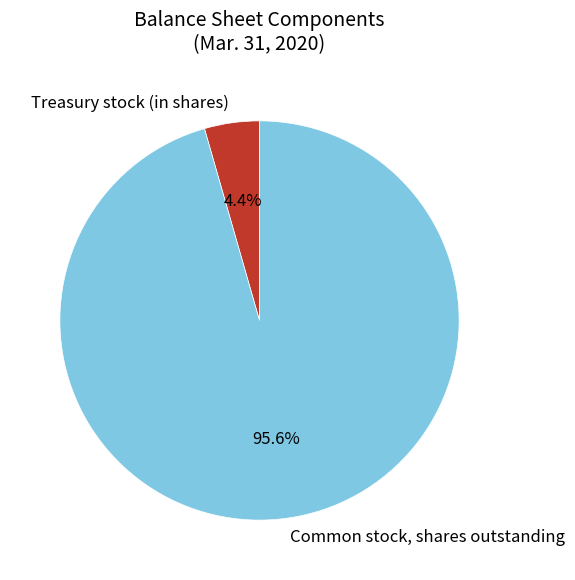

To the nearest percent, what percentage of the pie is Common stock, shares outstanding?

96%